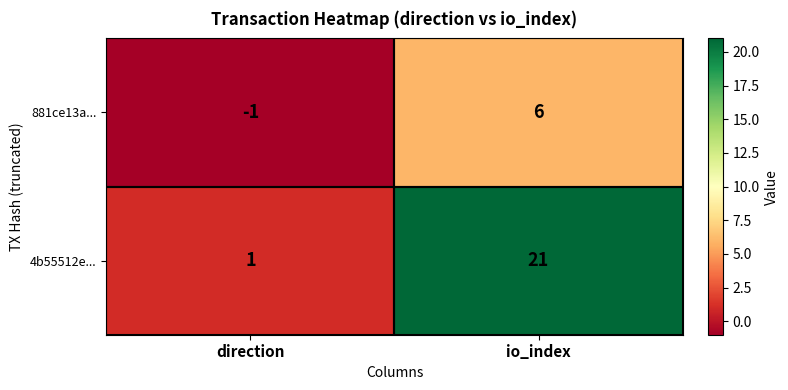

At which category is the sum across all series the highest?

io_index